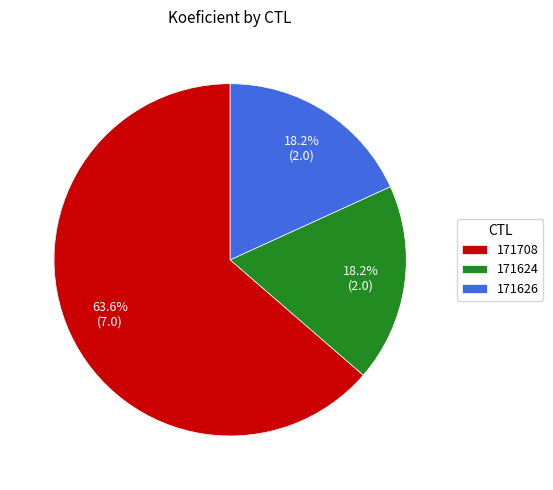

Which category has the biggest portion of the pie?

171708